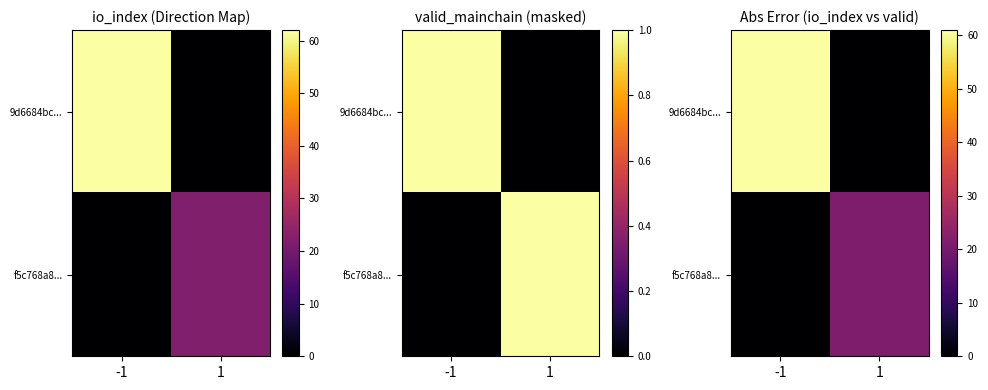

At which category is the sum across all series the highest?

-1